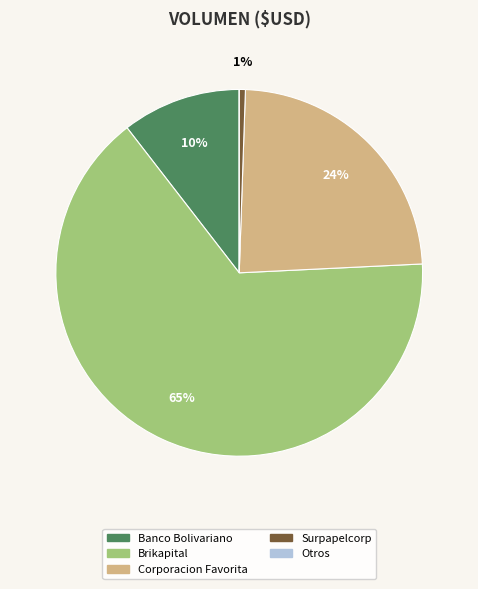

To the nearest percent, what is the average slice percentage?

20%